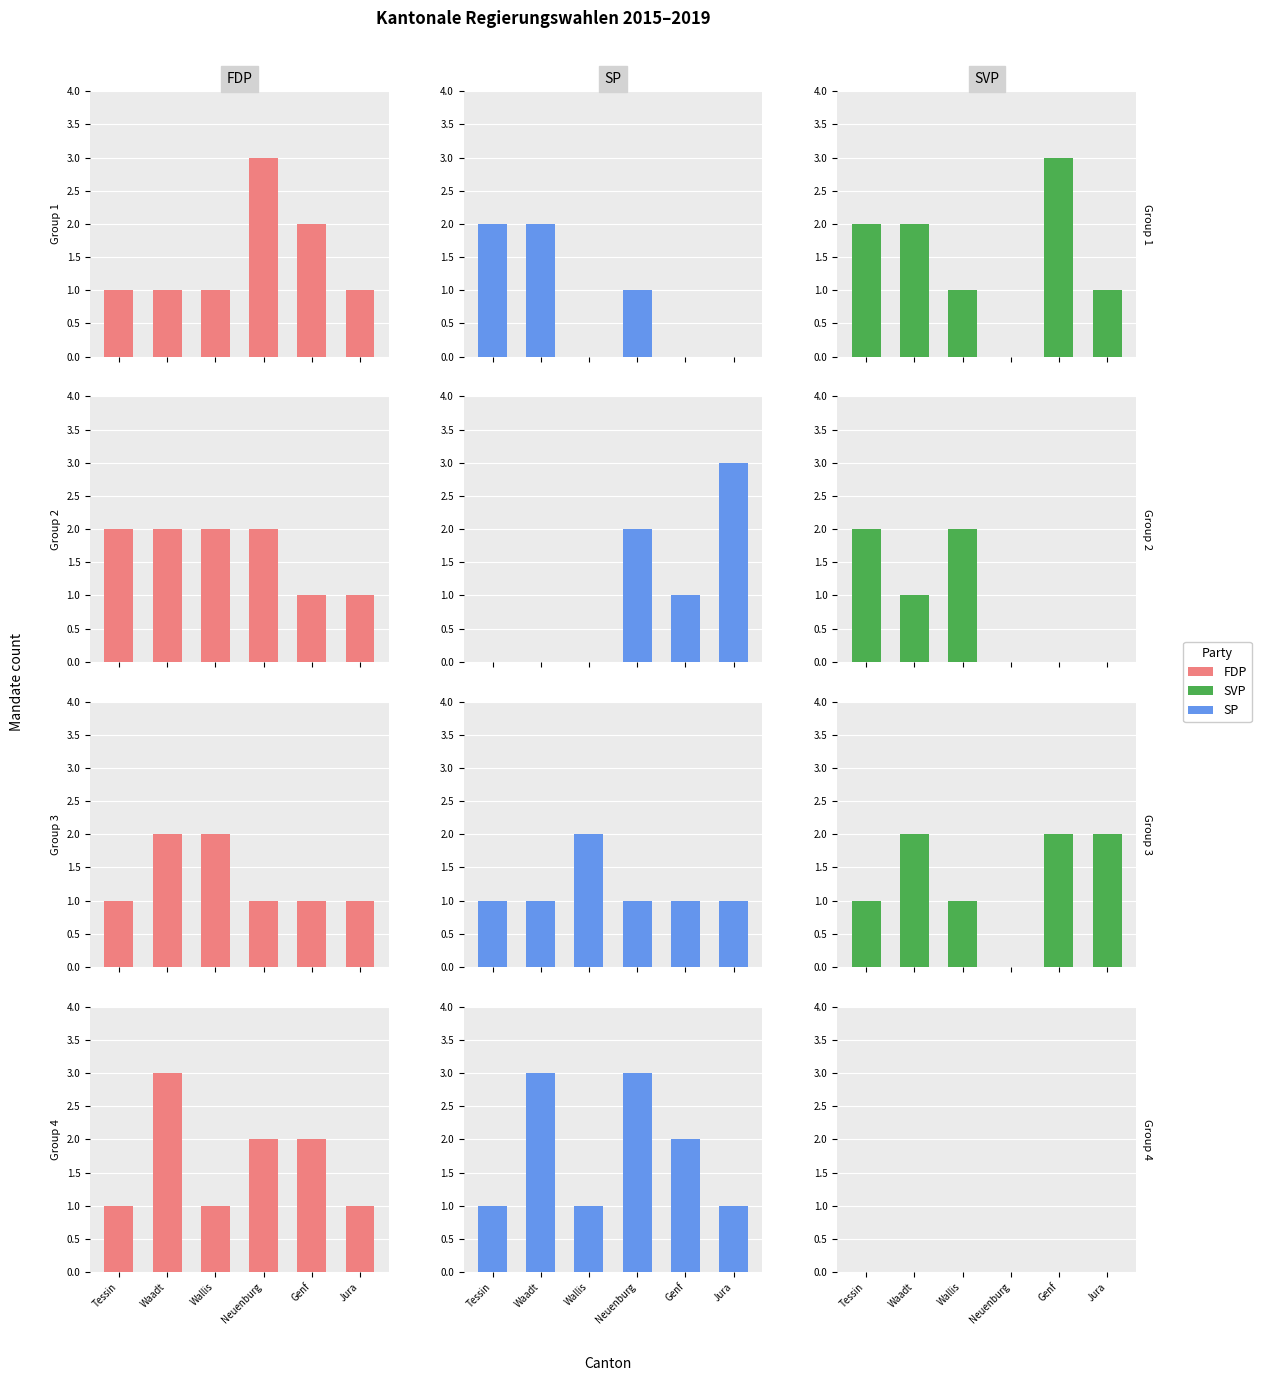

Where does the SP series first go above 2?

Waadt